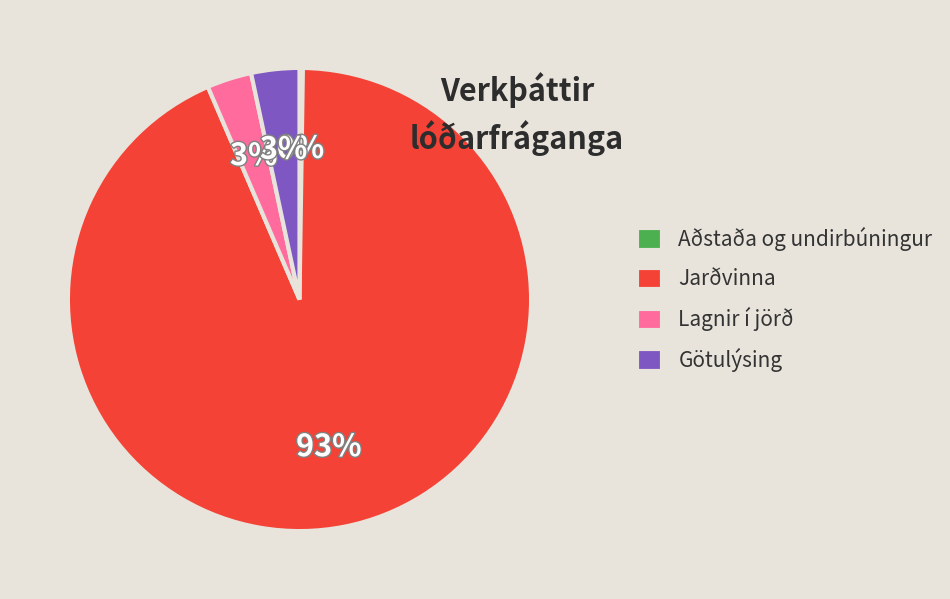

To the nearest percent, what portion does Götulýsing represent?

3%